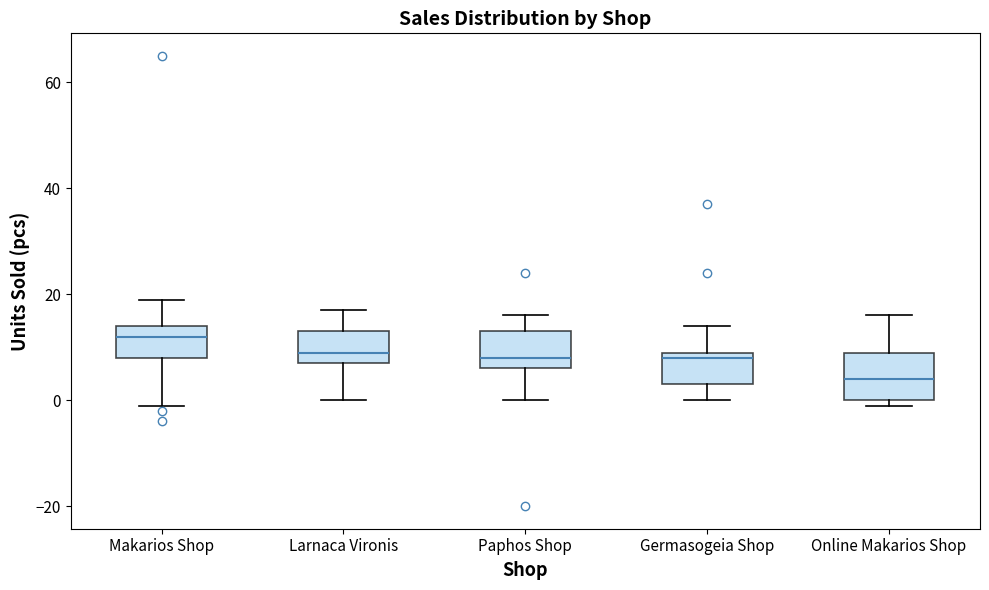

Which box's median line is the highest?

Makarios Shop